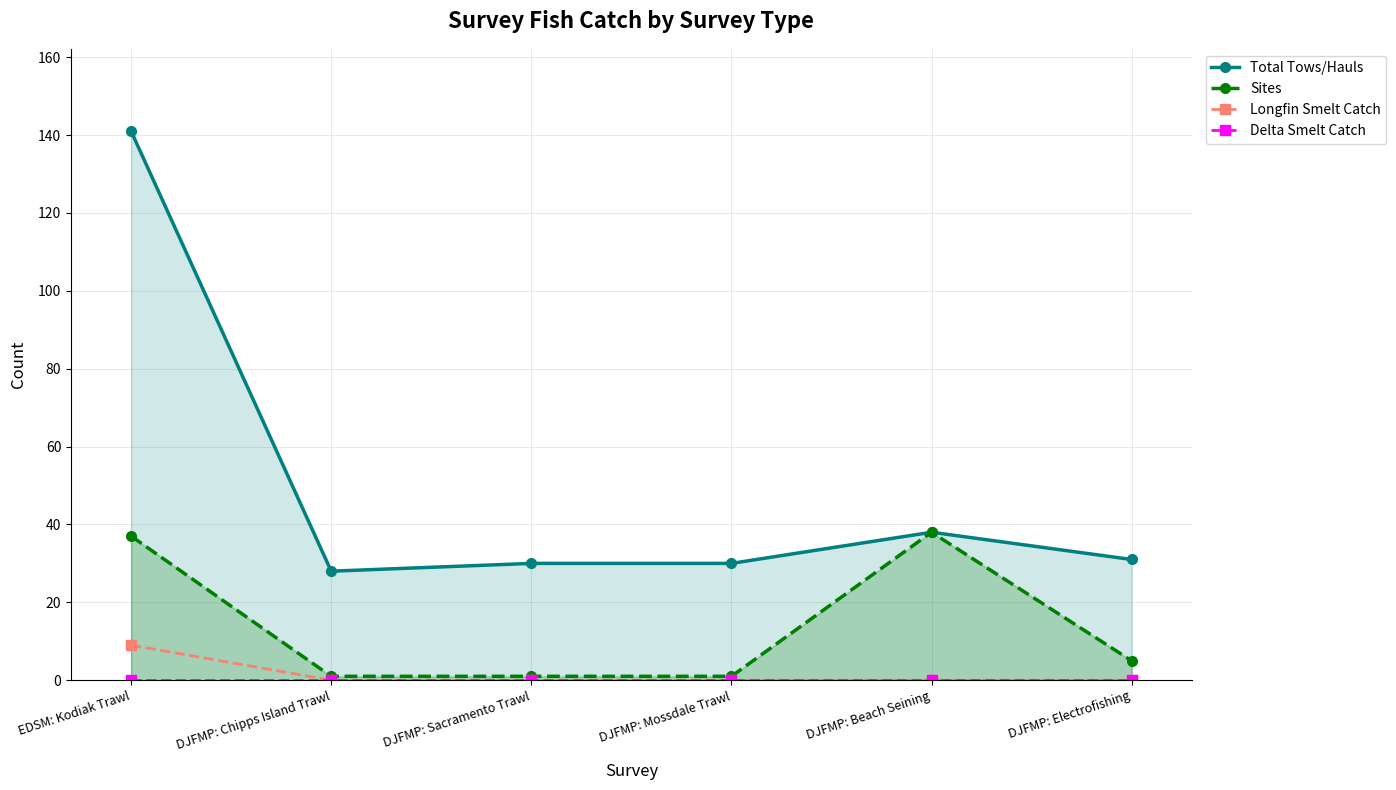

Which category has the highest value in the Delta Smelt Catch series?

EDSM: Kodiak Trawl